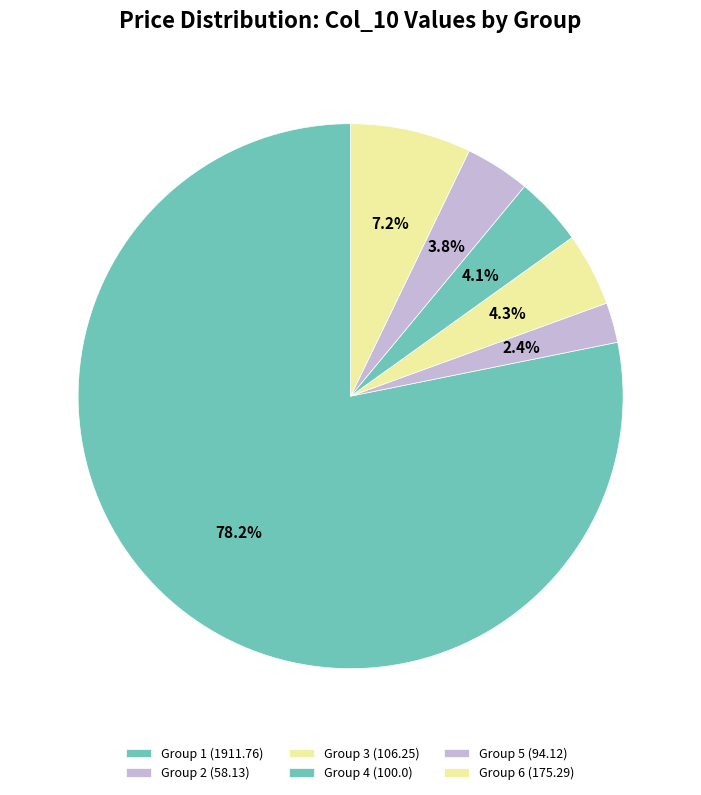

Which category accounts for the majority?

Group 1 (1911.76)